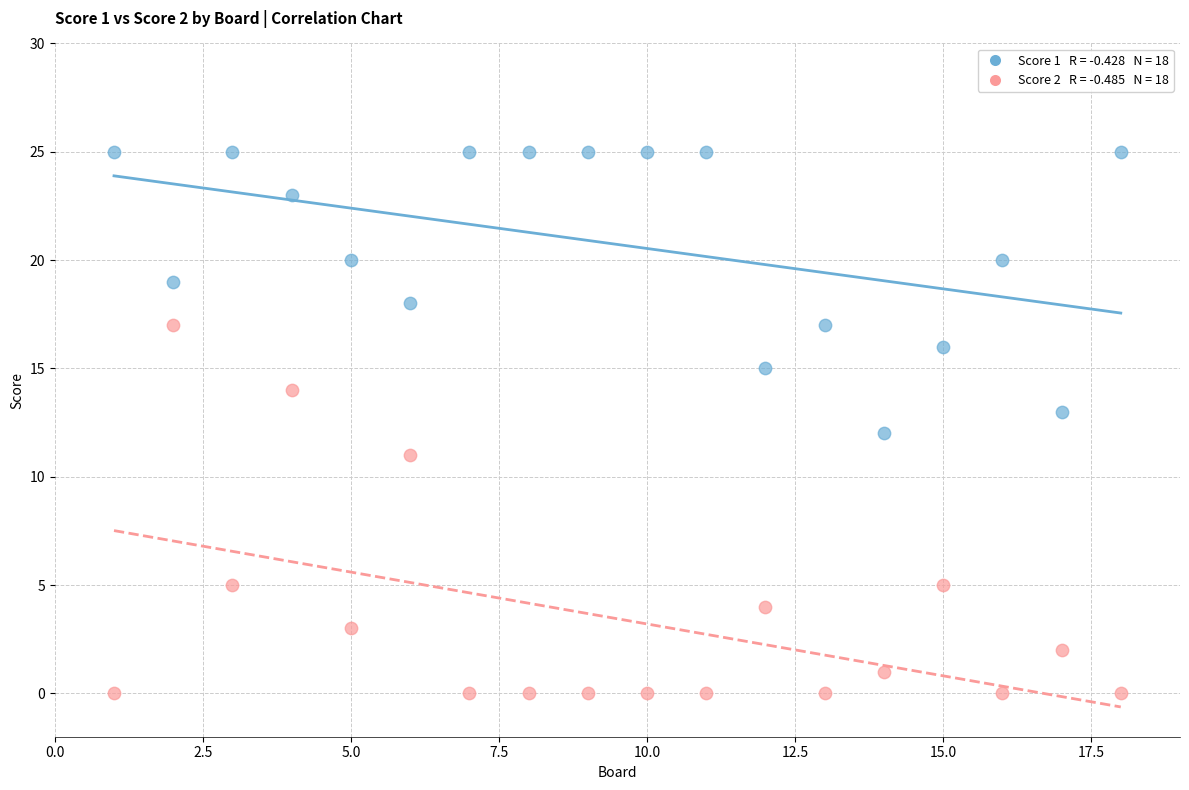

Across all data points, what is the range of X values (max minus min)?

17